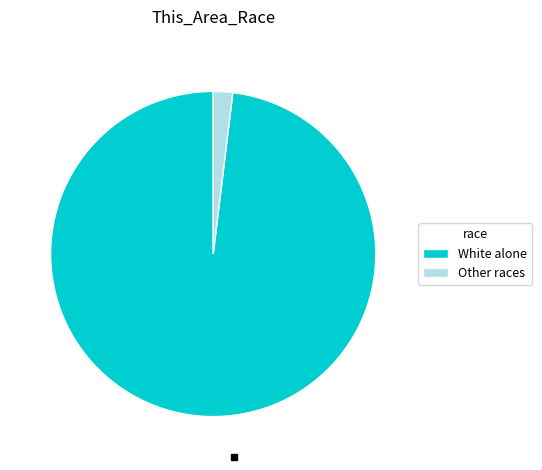

Is it true that White alone is 98% of the pie?

True